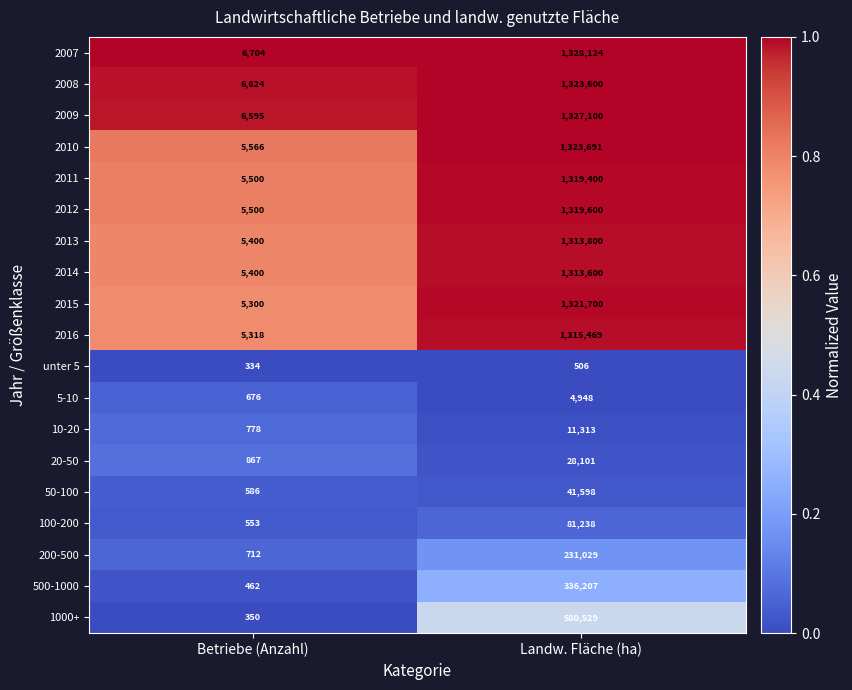

What is the difference between the highest and lowest values at Landw. Fläche (ha)?

1327618